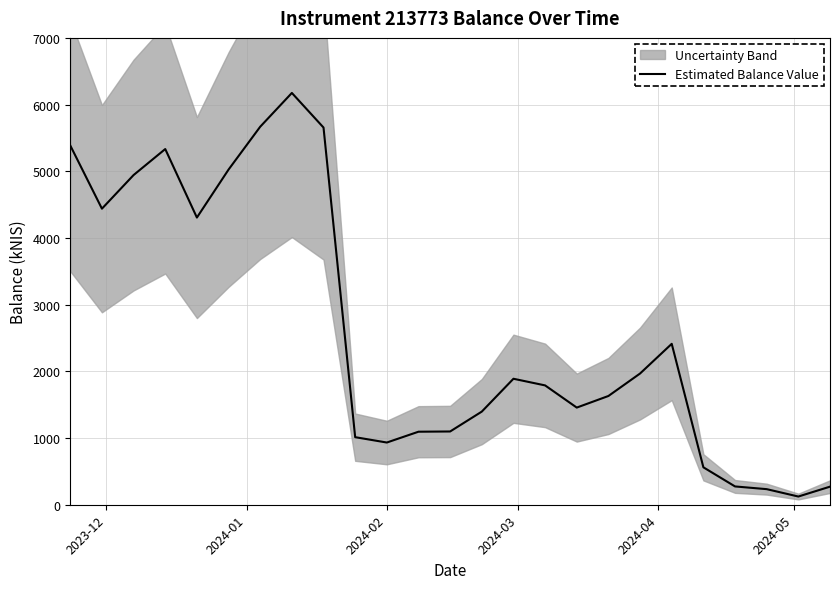

What is the greatest value displayed?

6174.5